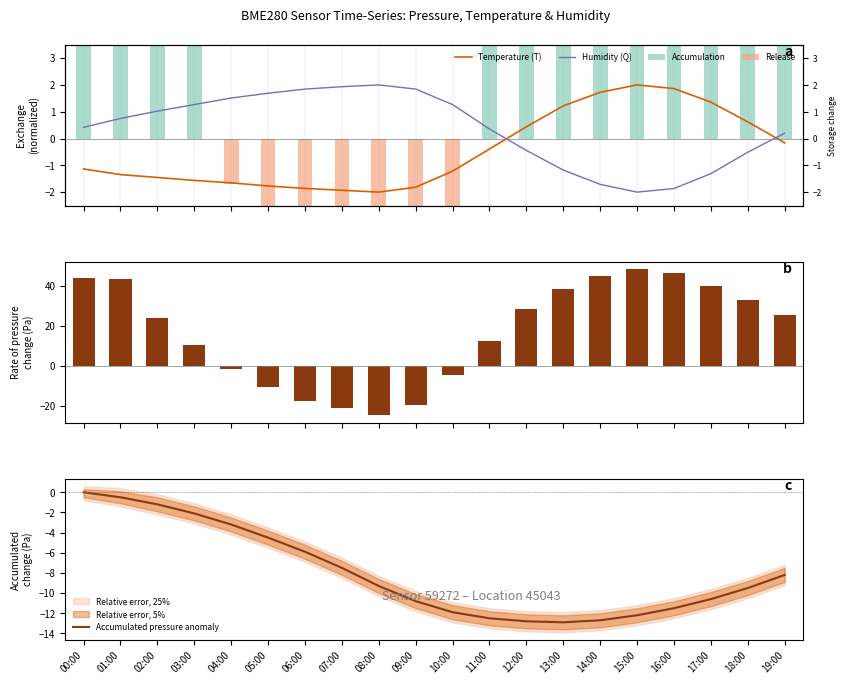

The Rate of pressure change series shows 32.8 at 18:00. True or false?

True